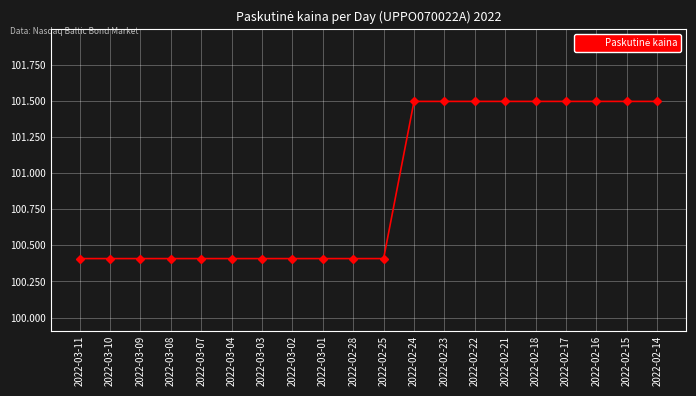

What is the greatest value displayed?

101.5